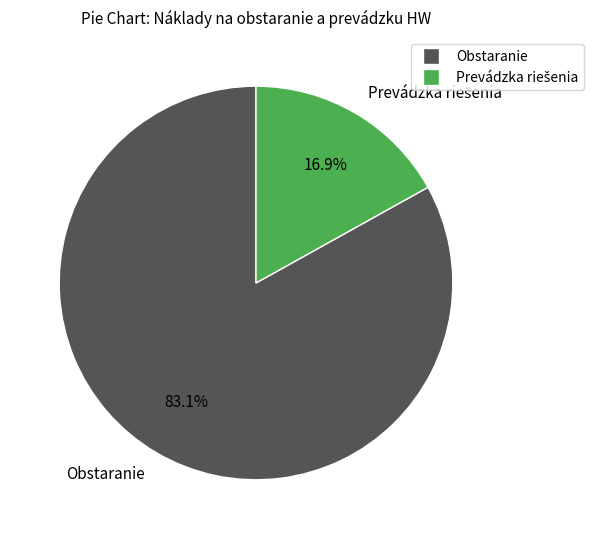

Which category has the biggest portion of the pie?

Obstaranie